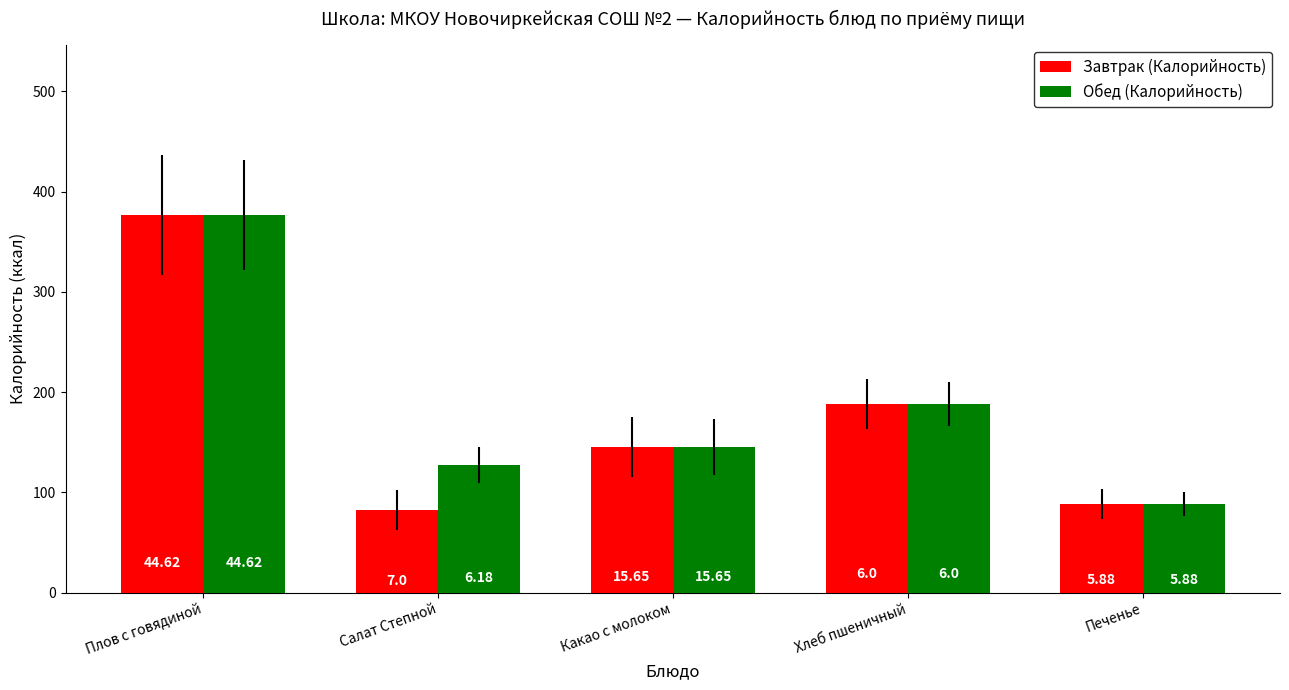

List the labels in order of Завтрак (Калорийность) value, smallest first.

Салат Степной, Печенье, Какао с молоком, Хлеб пшеничный, Плов с говядиной